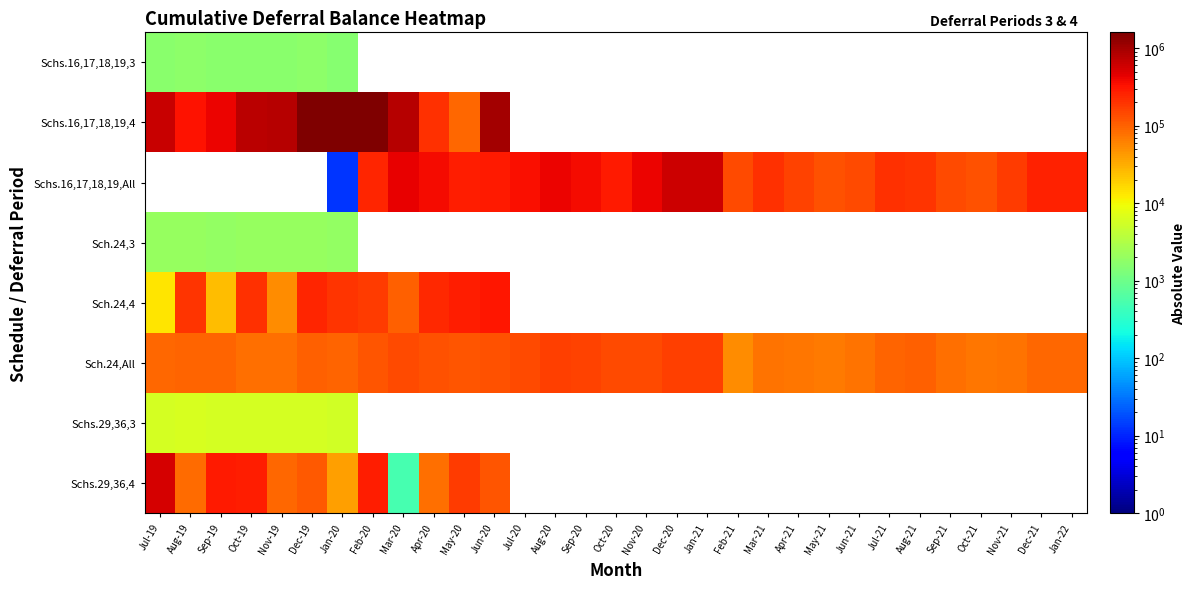

At how many categories does at least one series exceed 1324500?

3